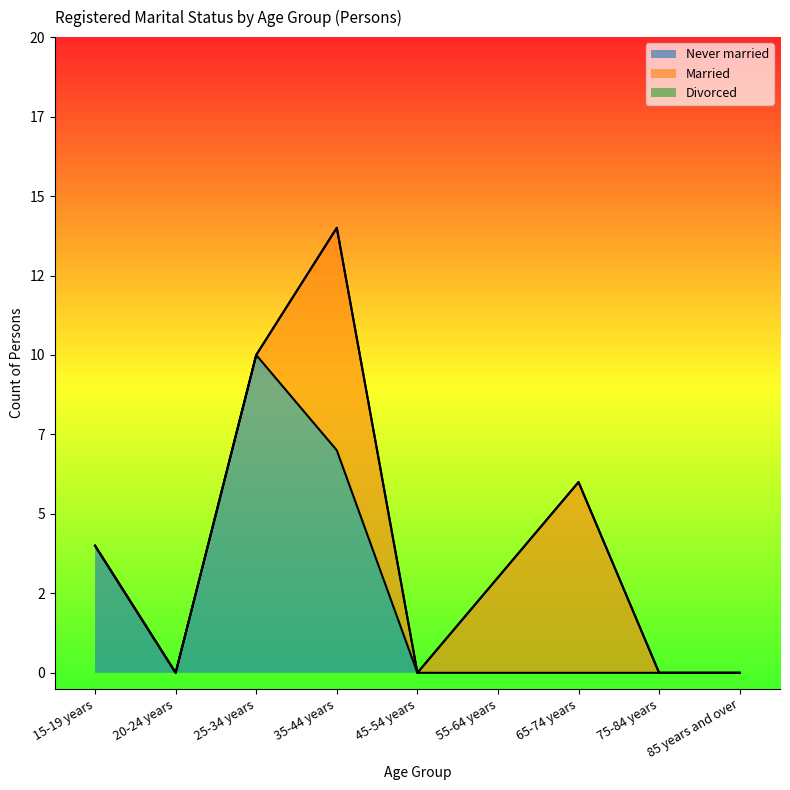

Reading left to right, list all the values displayed in this chart.

Never married: 4	0	10	7	0	0	0	0	0
Married: 0	0	0	7	0	3	6	0	0
Divorced: 0	0	0	0	0	0	0	0	0